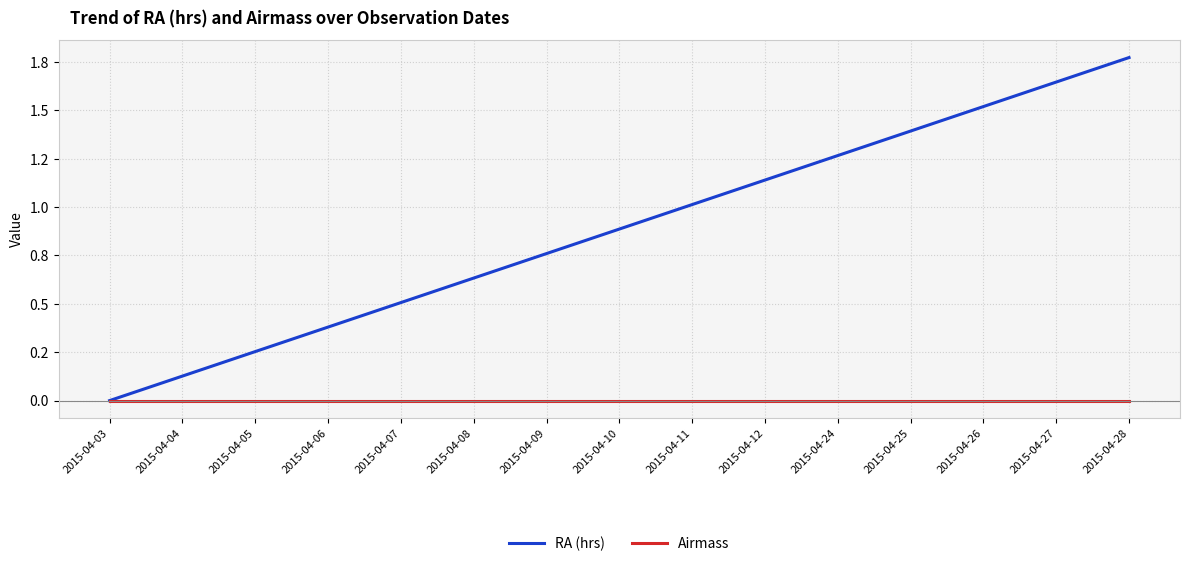

The value of RA (hrs) at 2015-04-10 is 0.9. True or false?

True